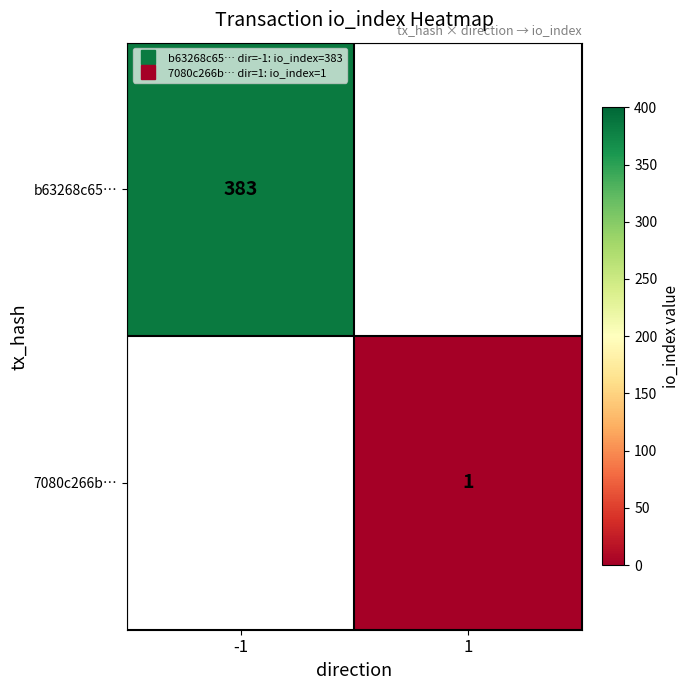

List the labels in order of b63268c65… value, smallest first.

-1, 1